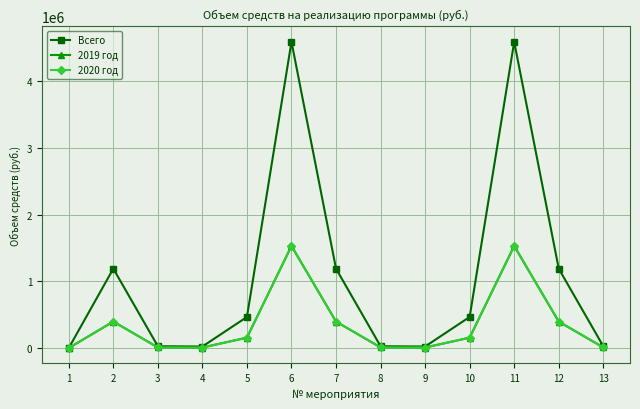

Which series changed the most between 5 and 12?

Всего